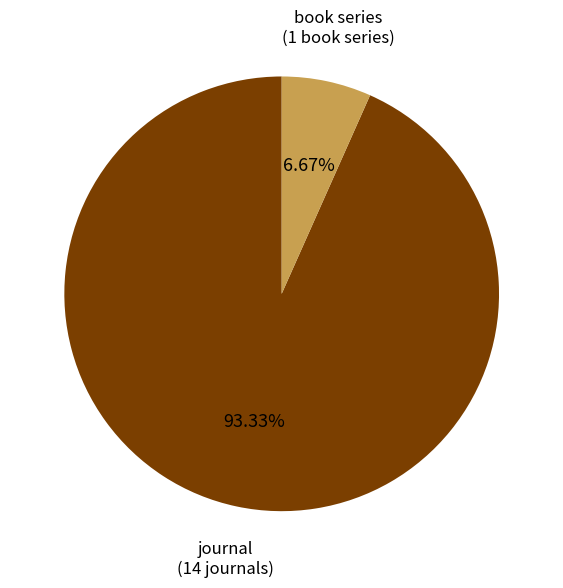

To the nearest percent, what portion does journal represent?

93%